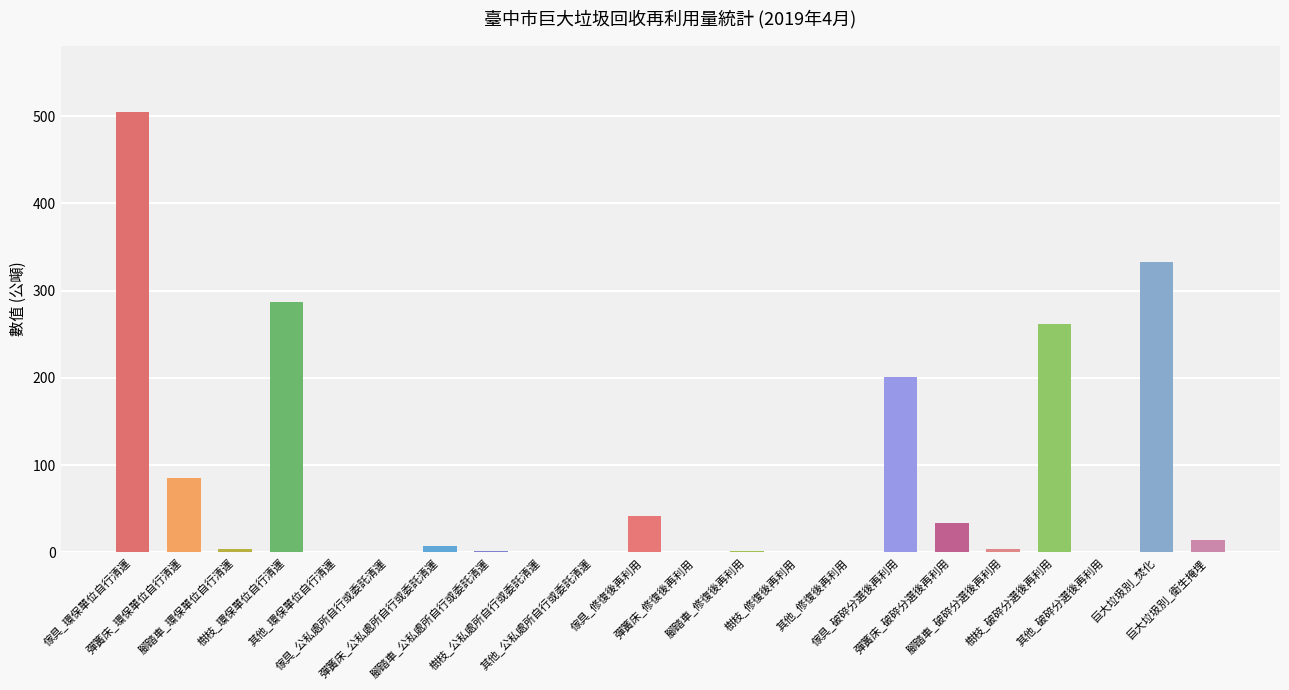

What is the greatest value displayed?

504.9